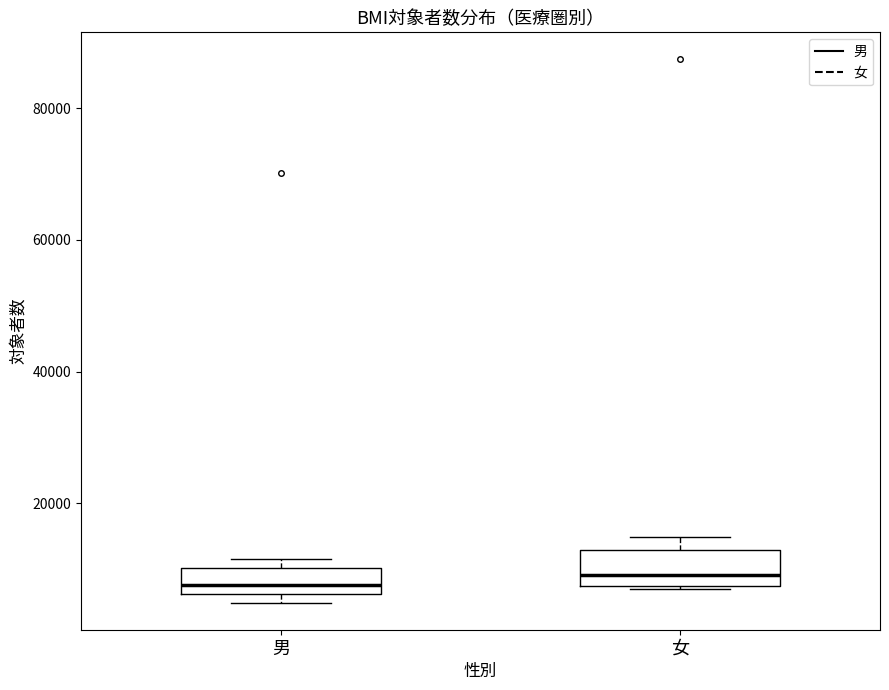

Where is the upper edge of the box for 男 on the y-axis? The values are not printed on the chart, so give them approximately, as read against the axis.

10000